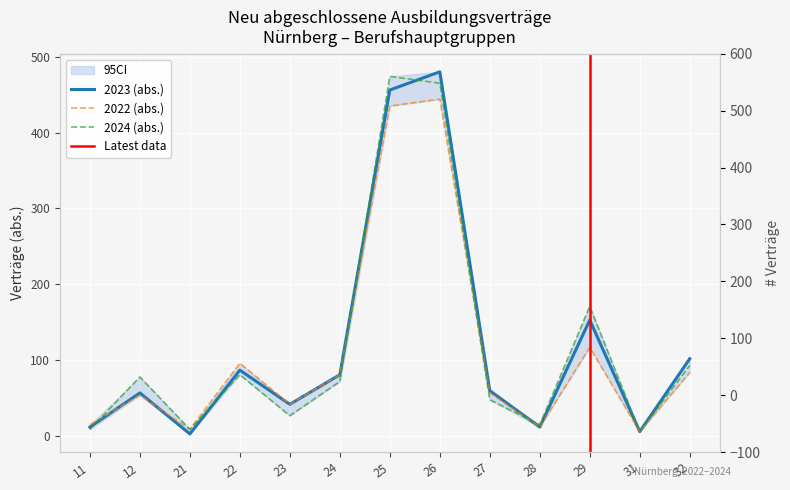

How many data points in 2024 (abs.) are less than 72?

6